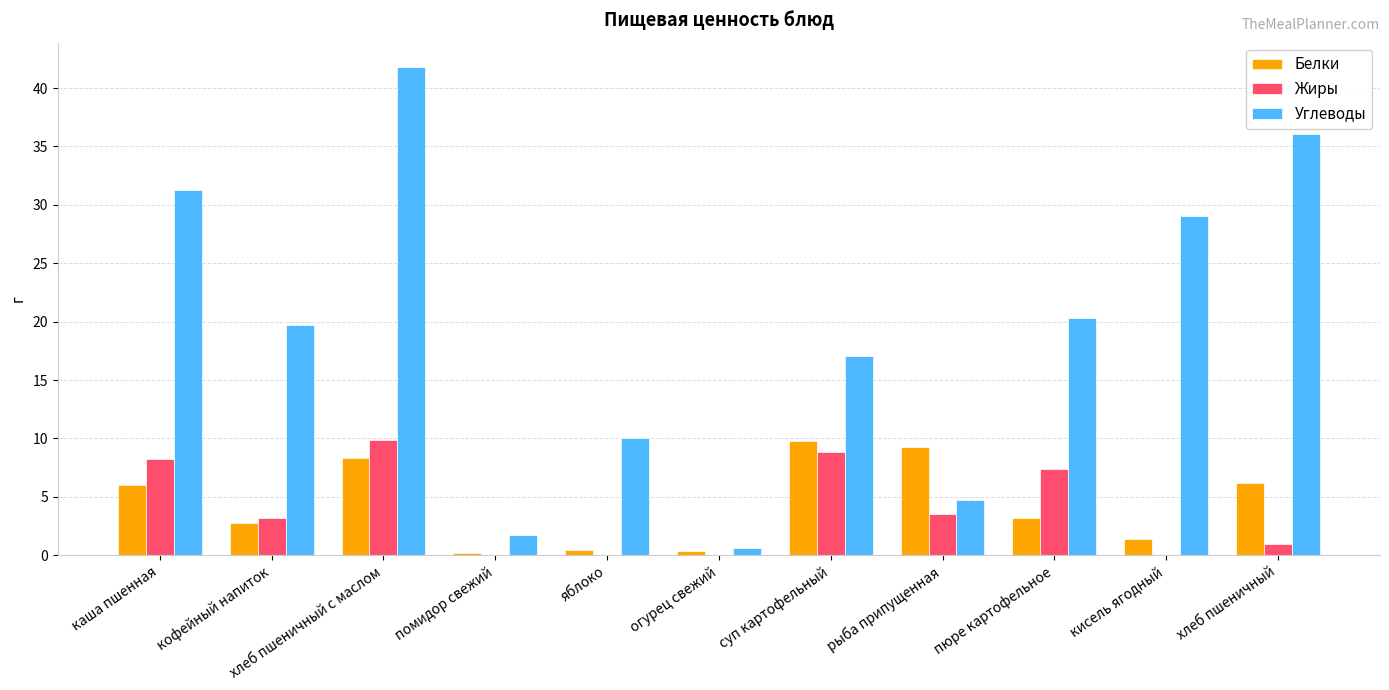

What is the total value across all series at помидор свежий?

1.9